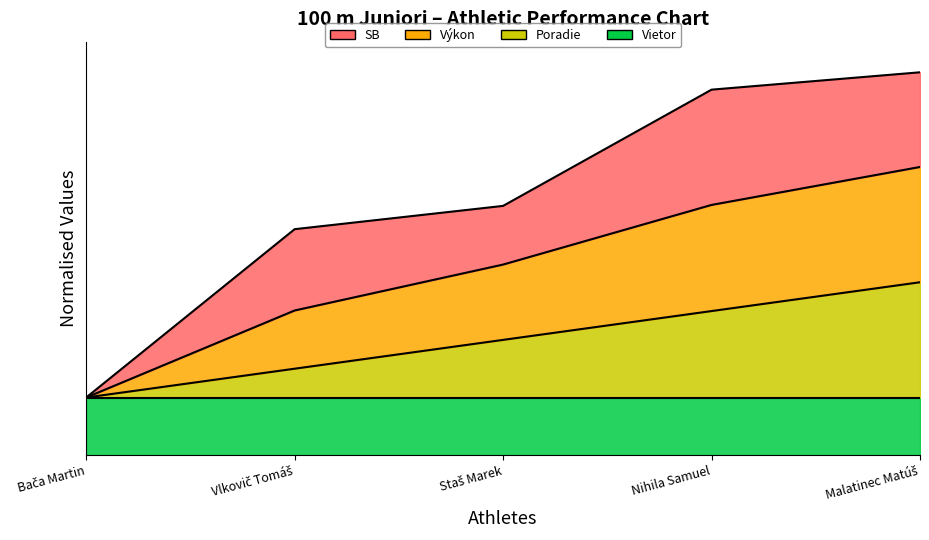

What is the label of the 2nd point from the left?

Vlkovič Tomáš